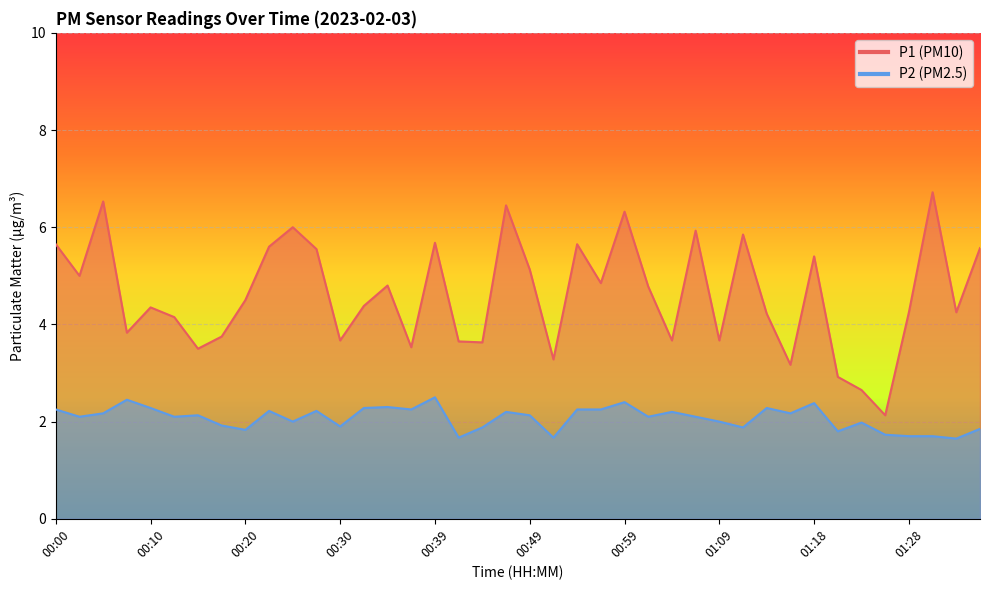

Reading left to right, extract all data points from this chart.

P1: 5.7	5.0	6.5	3.8	4.3	4.2	3.5	3.8	4.5	5.6	6.0	5.5	3.7	4.4	4.8	3.5	5.7	3.6	3.6	6.5	5.1	3.3	5.7	4.8	6.3	4.8	3.7	5.9	3.7	5.8	4.2	3.2	5.4	2.9	2.6	2.1	4.2	6.7	4.2	5.6
P2: 2.2	2.1	2.2	2.5	2.3	2.1	2.1	1.9	1.8	2.2	2.0	2.2	1.9	2.3	2.3	2.2	2.5	1.7	1.9	2.2	2.1	1.7	2.2	2.2	2.4	2.1	2.2	2.1	2.0	1.9	2.3	2.2	2.4	1.8	2.0	1.7	1.7	1.7	1.6	1.9